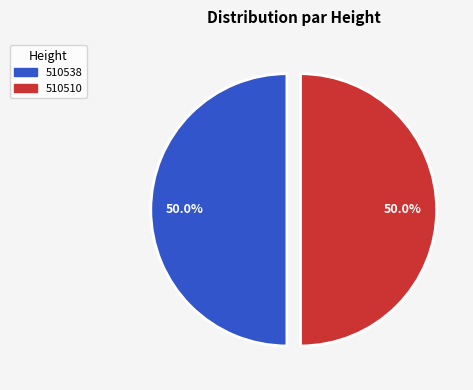

What is the ratio of the value at 510538 to the value at 510510?

1.0